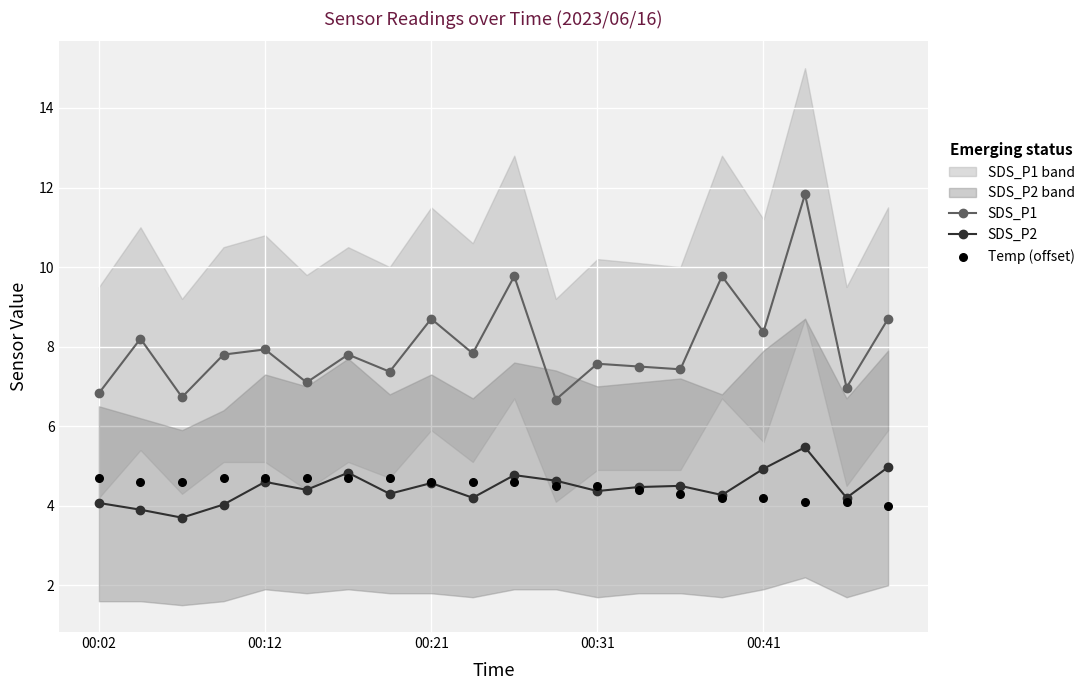

At how many categories does at least one series exceed 10?

1